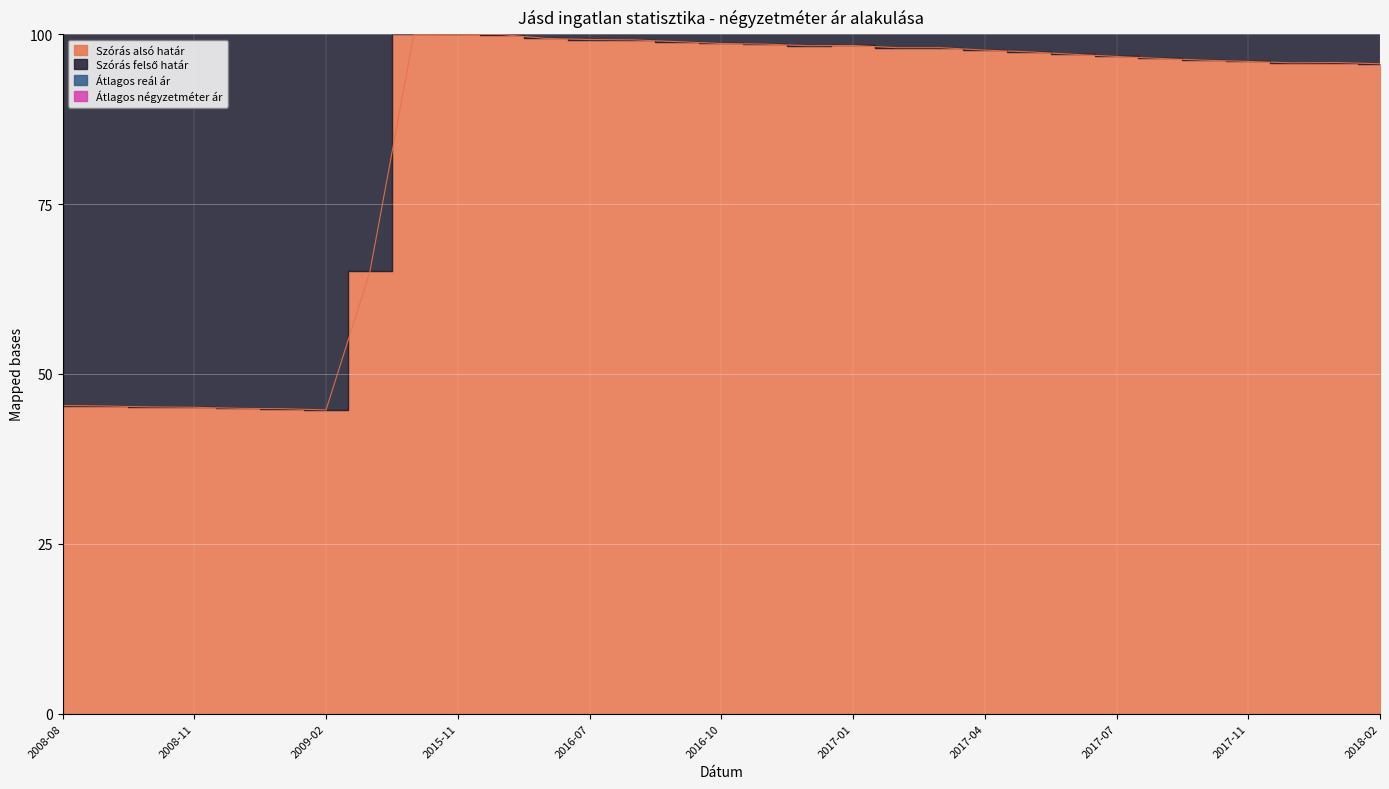

List the series in order of their peak value, lowest first.

Szórás alsó határ, Átlagos reál ár, Szórás felső határ, Átlagos négyzetméter ár